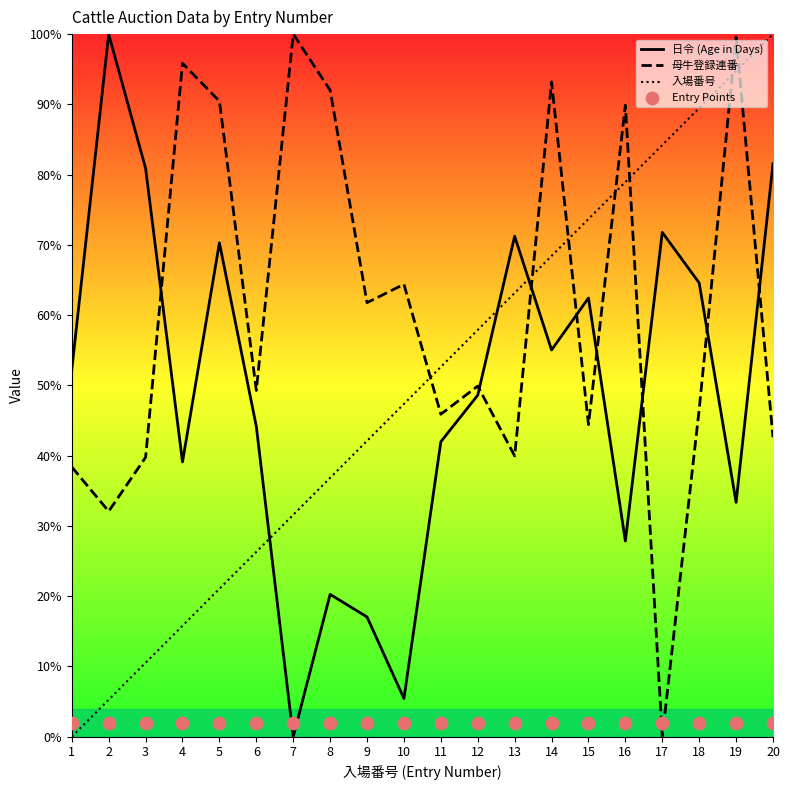

Which series reaches the maximum Y coordinate?

日令 (Age in Days)